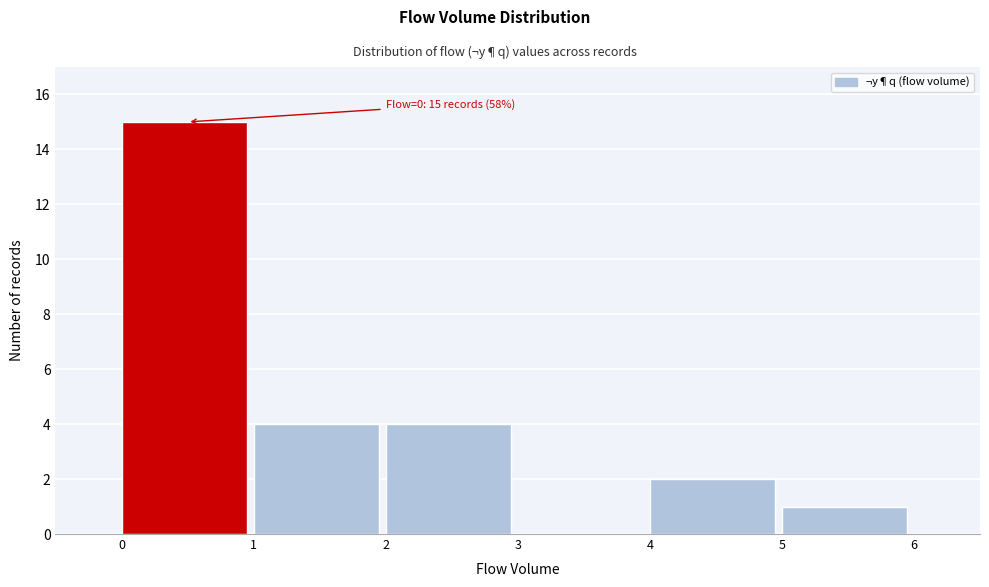

Which range on the x-axis has the tallest bar?

0 to 1